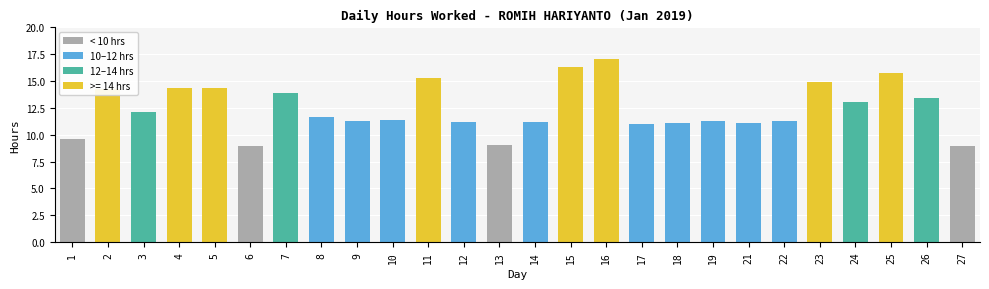

What is the smallest value displayed?

8.9